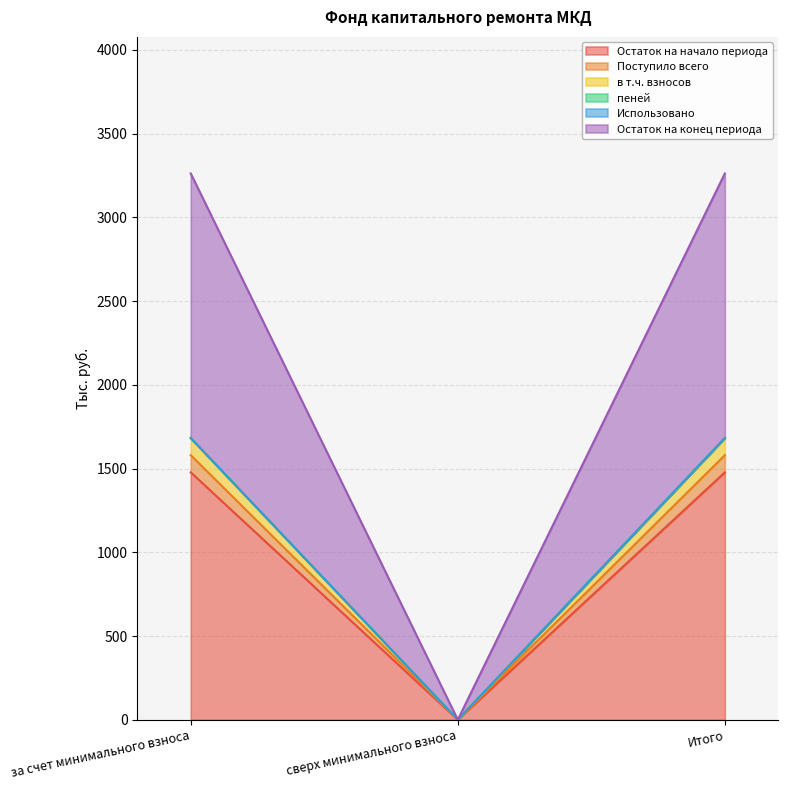

Which category has the lowest value in the Остаток на начало периода series?

сверх минимального взноса